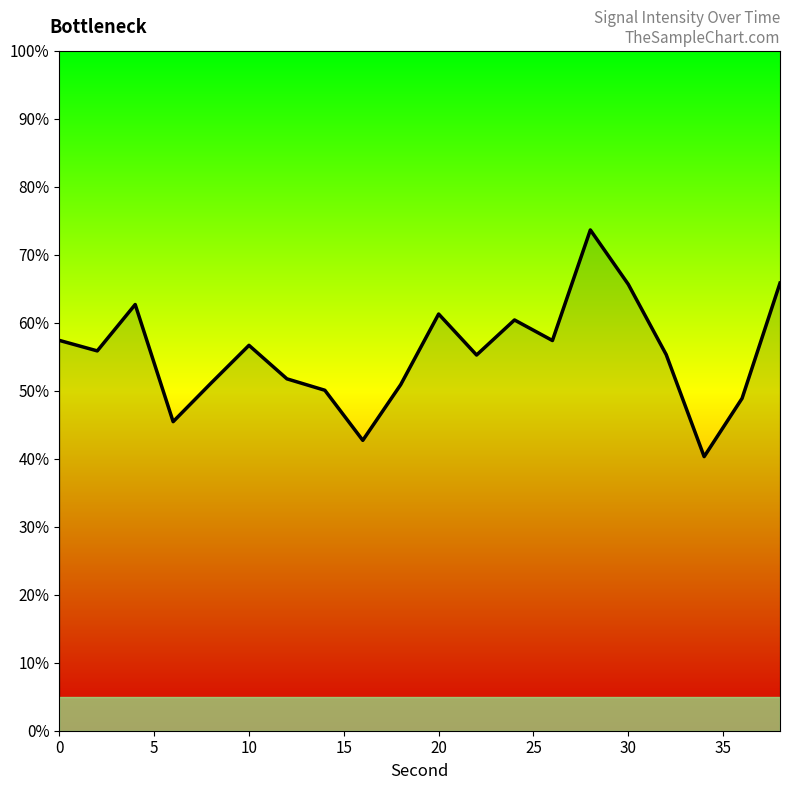

What is the average value?

55.4